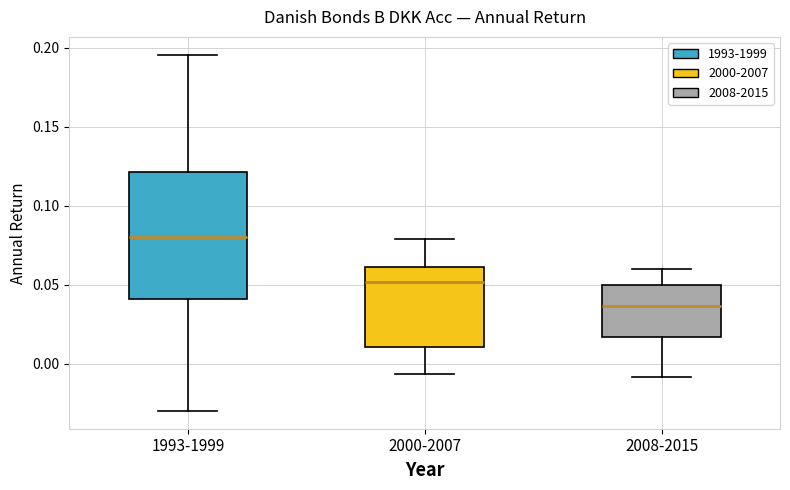

Where does the median line of the box for 2008-2015 sit on the y-axis? The values are not printed on the chart, so give them approximately, as read against the axis.

0.035